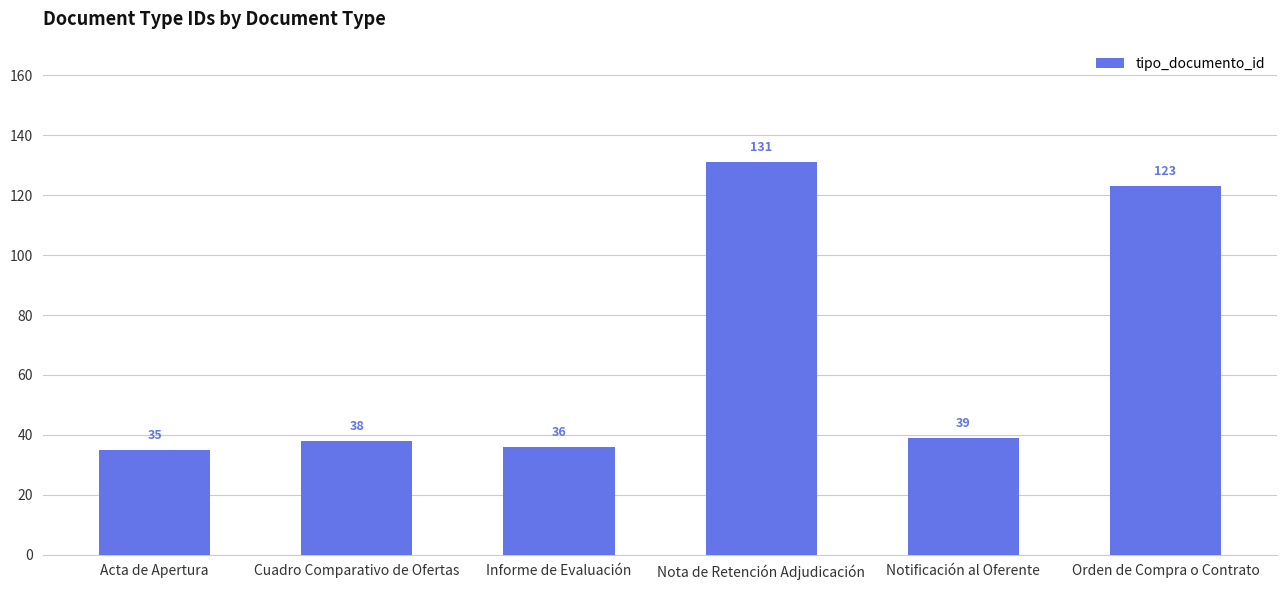

The value at Cuadro Comparativo de Ofertas is 38. True or false?

True